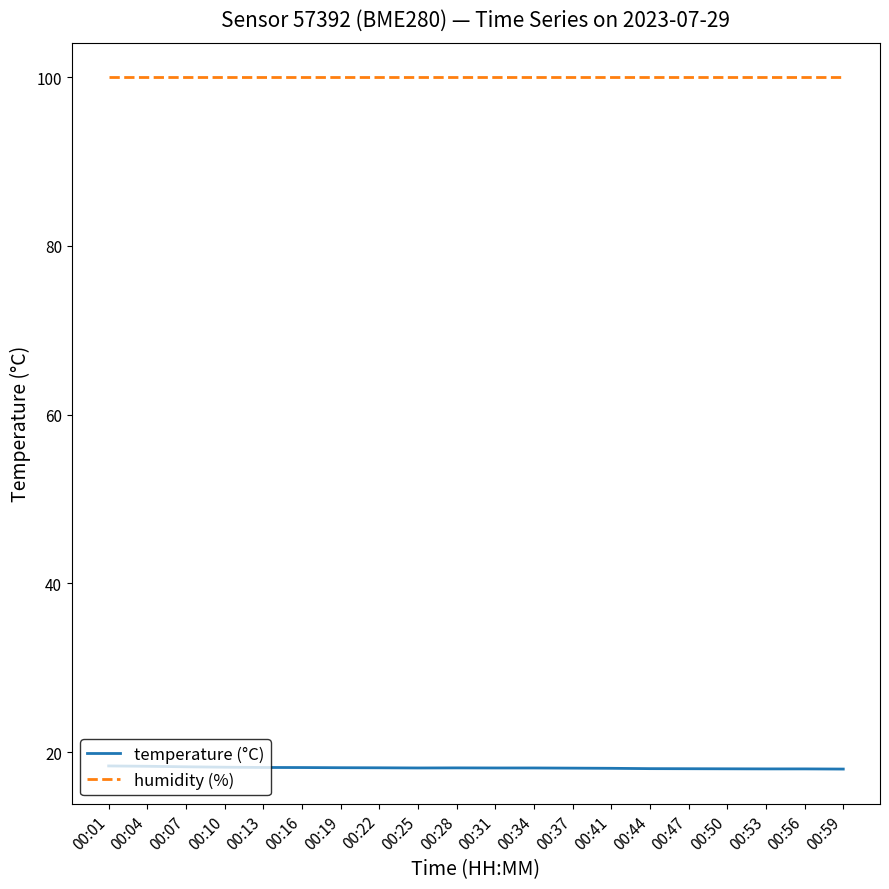

Count the number of categories in the chart.

20